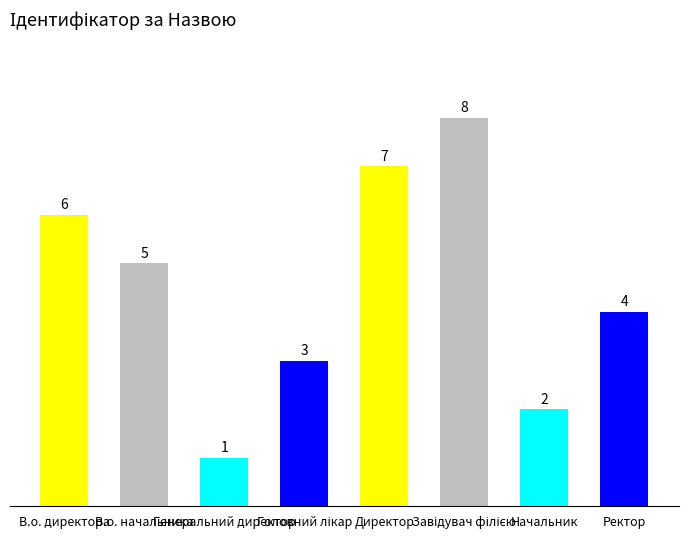

Count the values in the range 3 to 7.

5